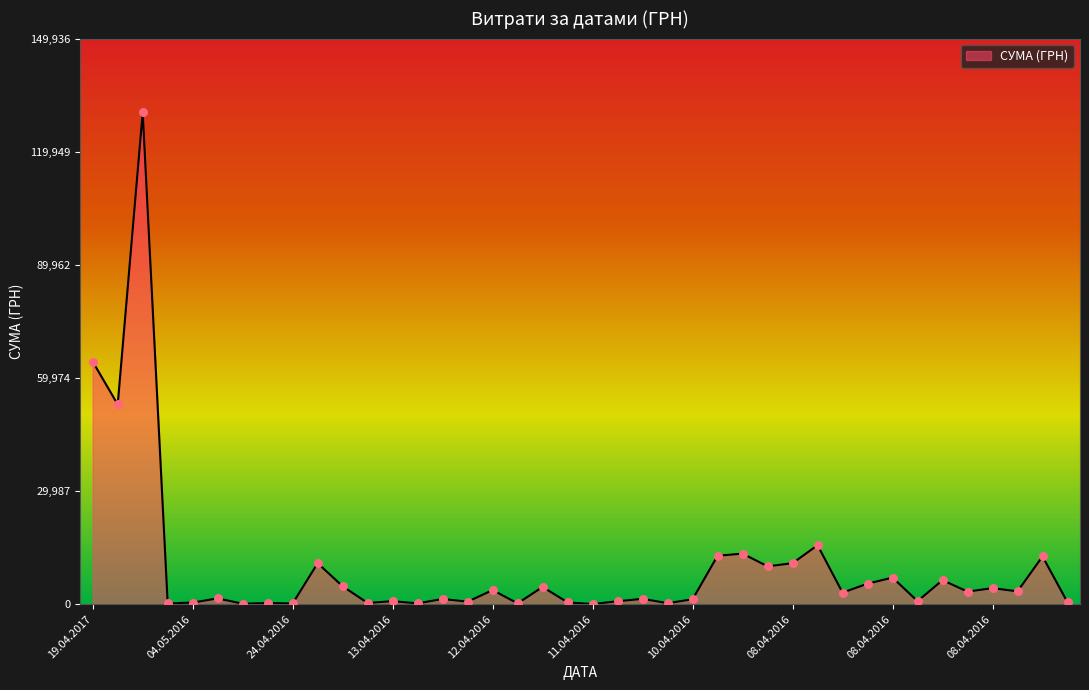

What is the greatest value displayed?

130379.7